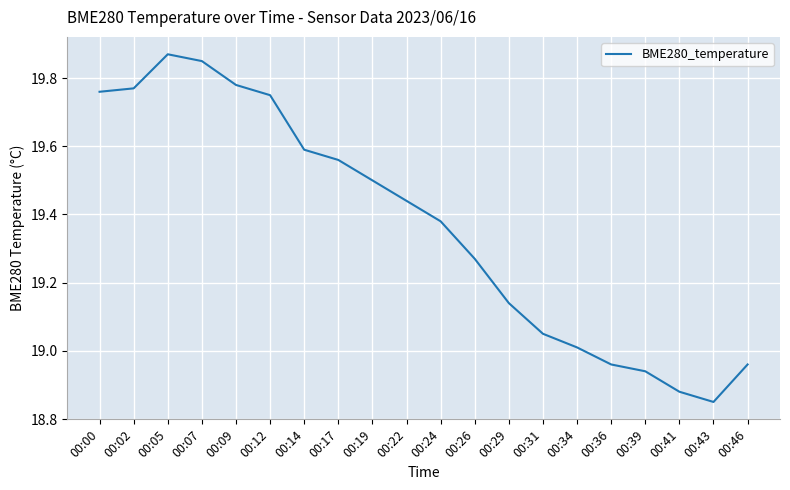

What is the change in value from 00:17 to 00:29?

-0.4